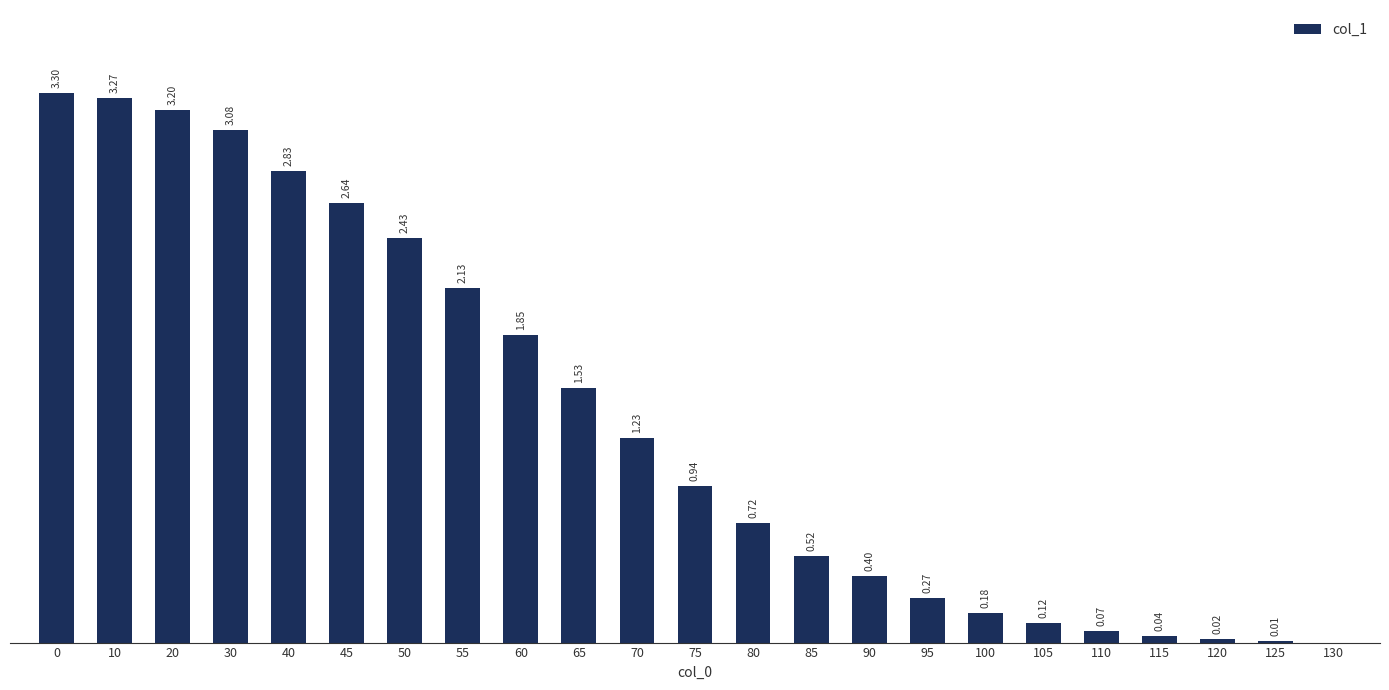

True or false: the data shows 1.5 at 50.

False